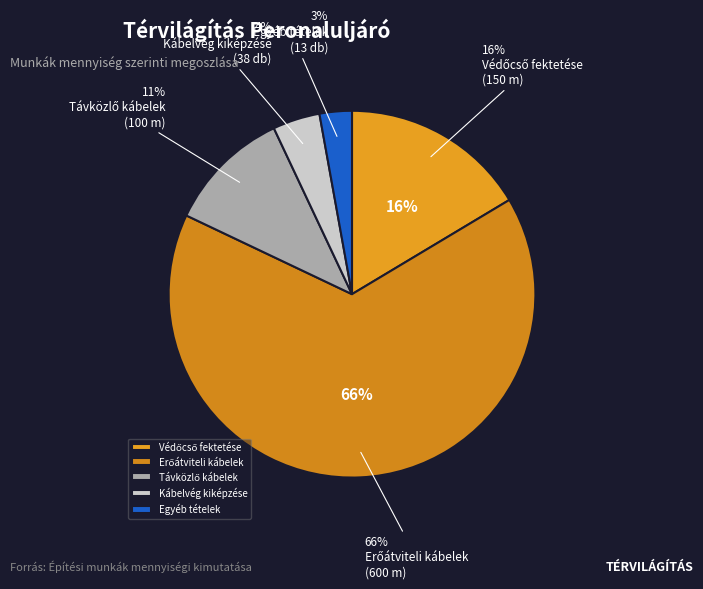

Which slice represents more than half of the pie?

Erőátviteli kábelek fektetése